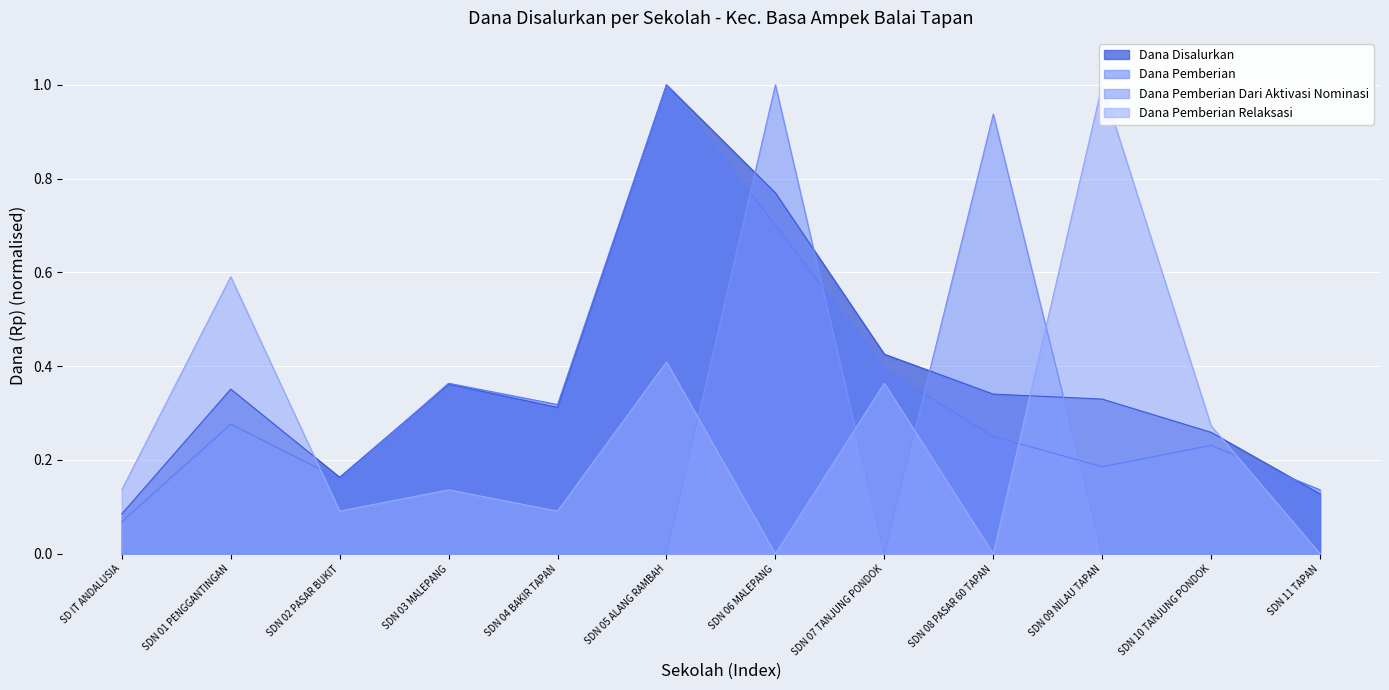

What is the difference between the Dana Pemberian Relaksasi values at SDN 08 PASAR 60 TAPAN and SD IT ANDALUSIA?

0.1